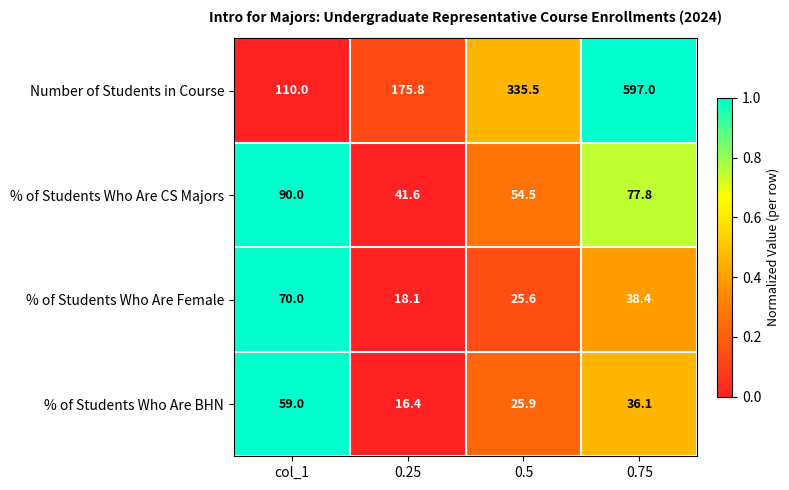

What is the difference between the maximum and minimum values in the % of Students Who Are BHN series?

42.6